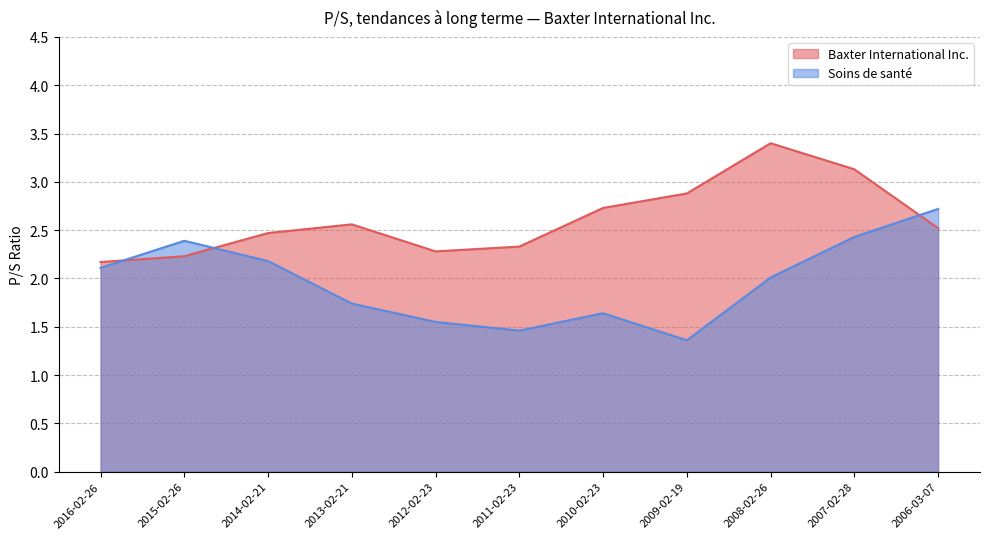

What is the value of the Baxter International Inc. point at the 1st from the left?

2.2